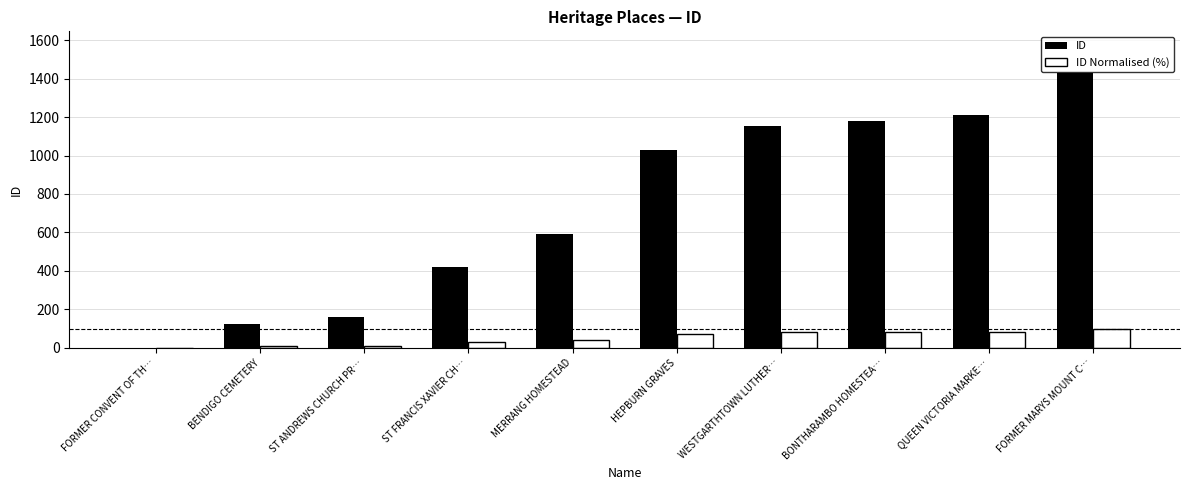

Is it true that ID equals 2066.4 at FORMER MARYS MOUNT C…?

False